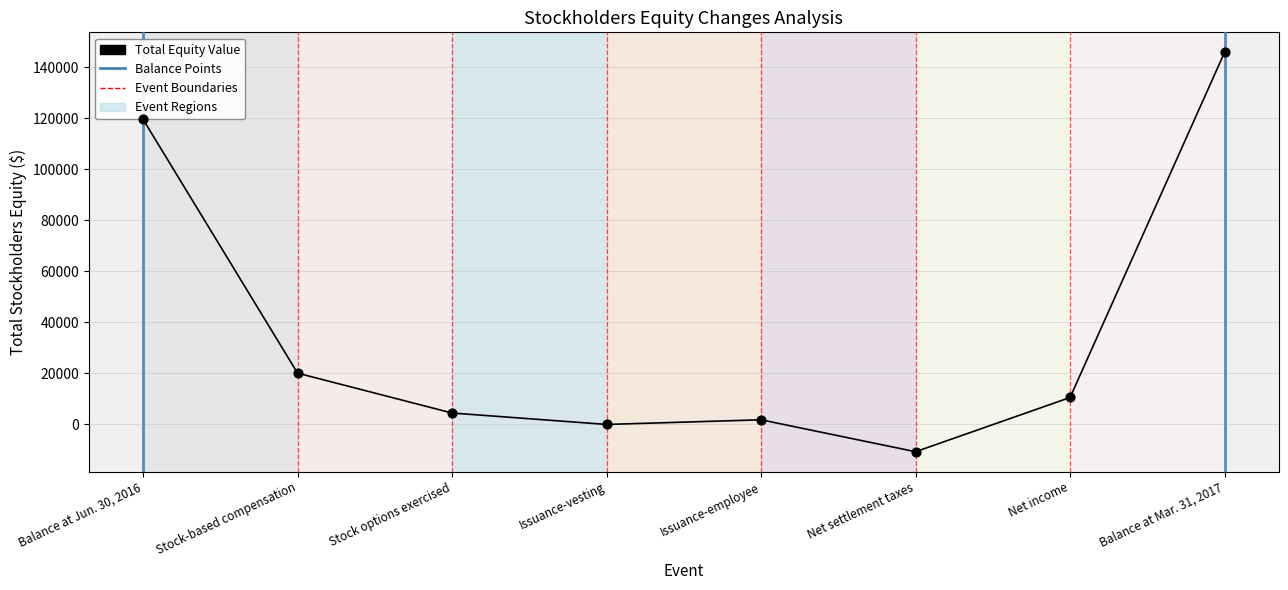

Between Stock-based compensation and Balance at Mar. 31, 2017, which is larger?

Balance at Mar. 31, 2017